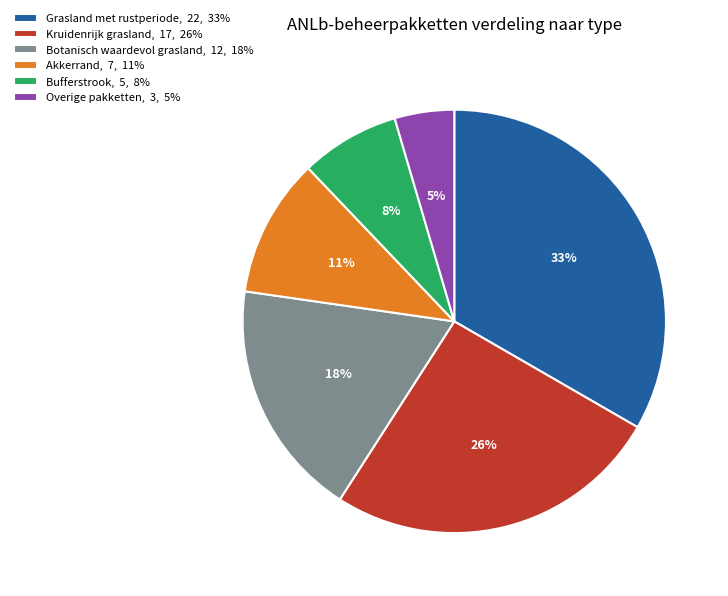

How many slices are in this pie chart?

6